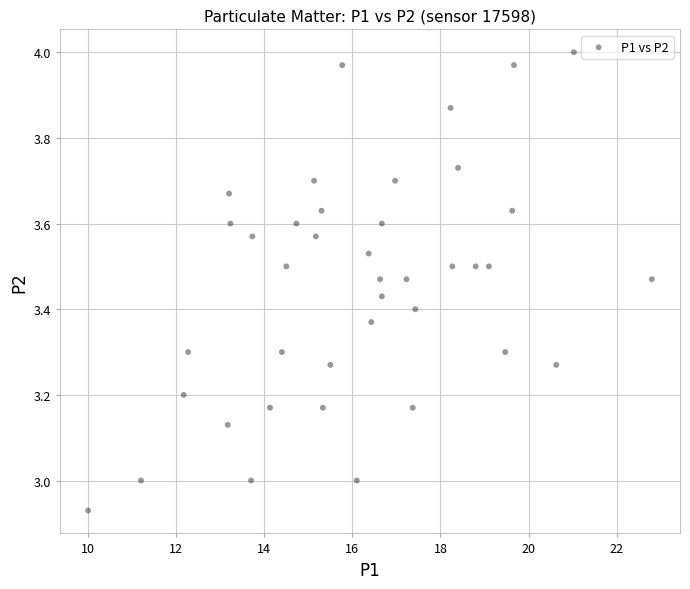

What is the range of Y values (max minus min)?

1.1